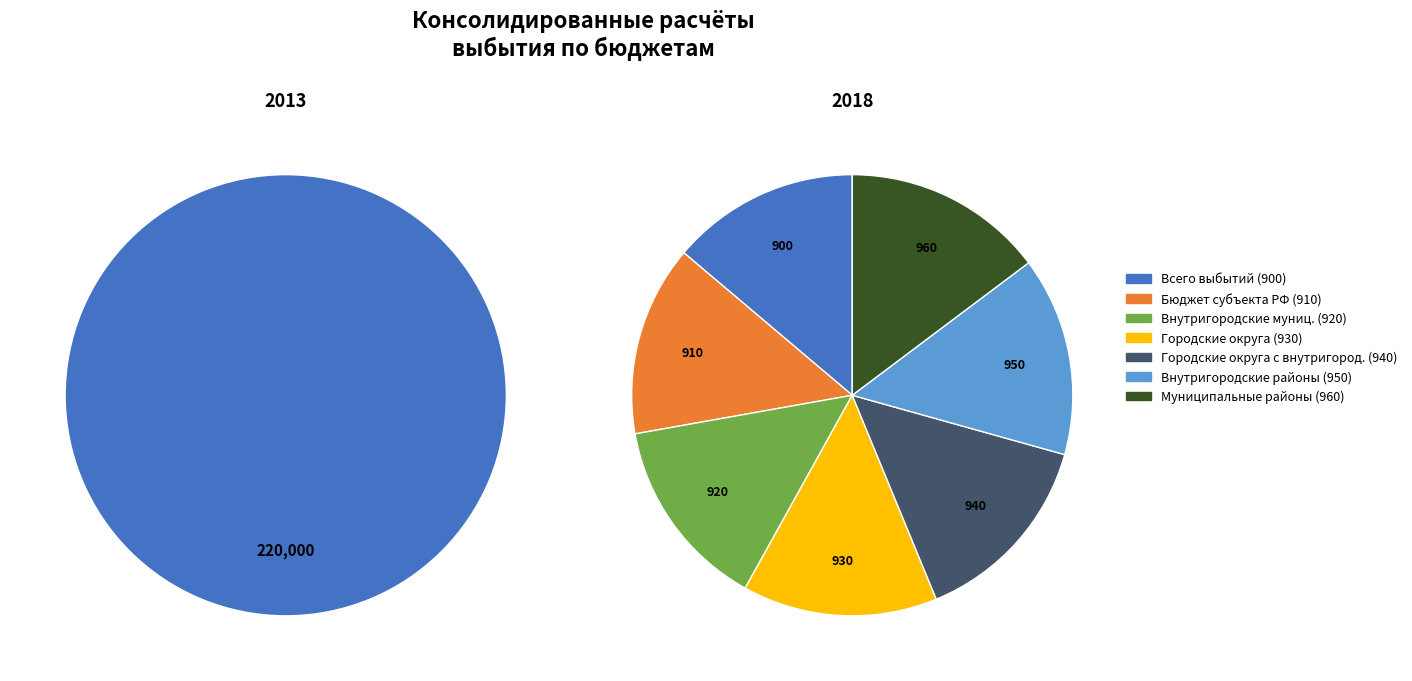

How many segments does this pie chart have?

7